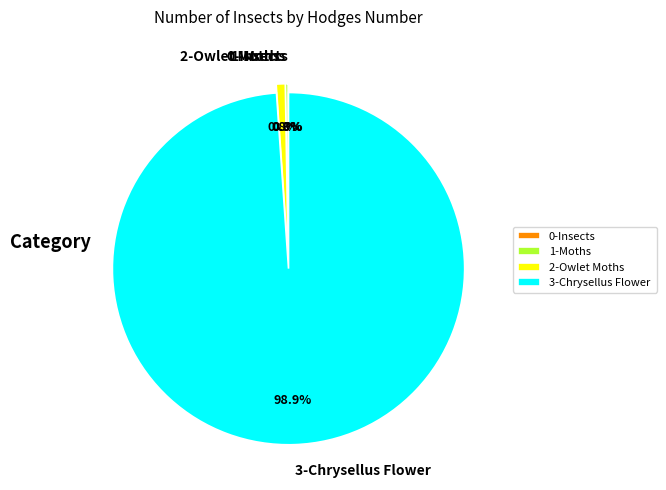

Is there any slice that represents more than half of the pie?

Yes